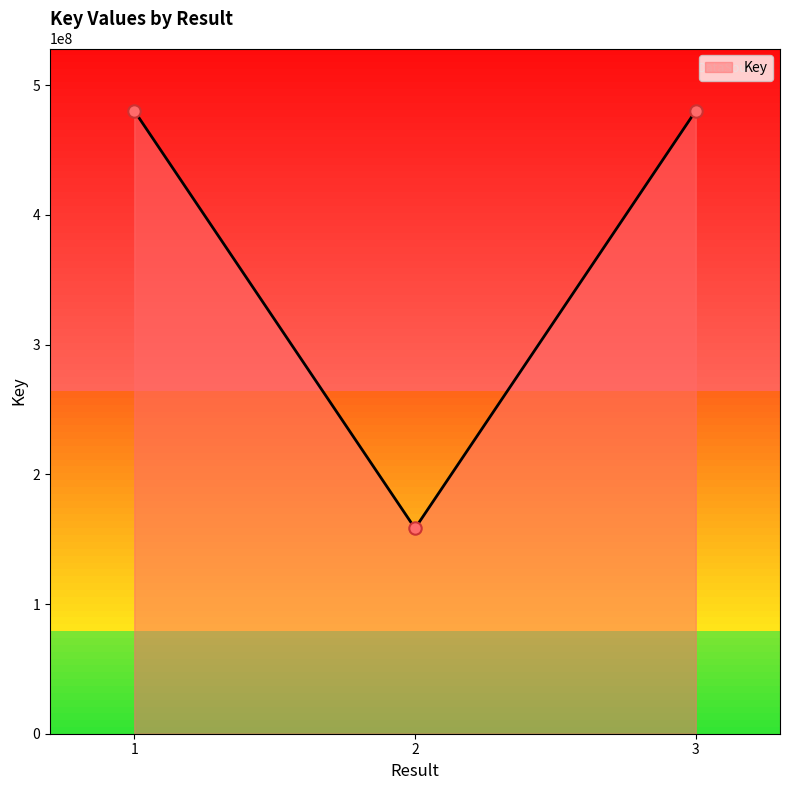

What is the ratio of the value at 1 to the value at 2?

3.0